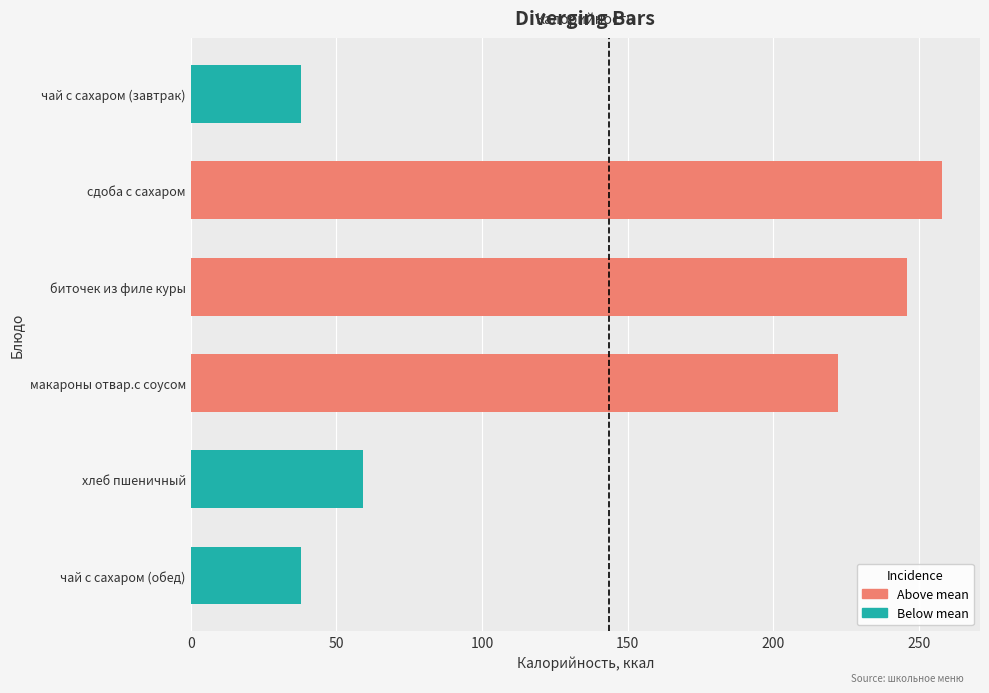

The chart shows a value of 336 at биточек из филе куры. True or false?

False